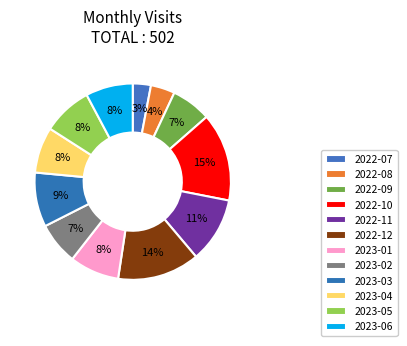

How many slices are in this pie chart?

12